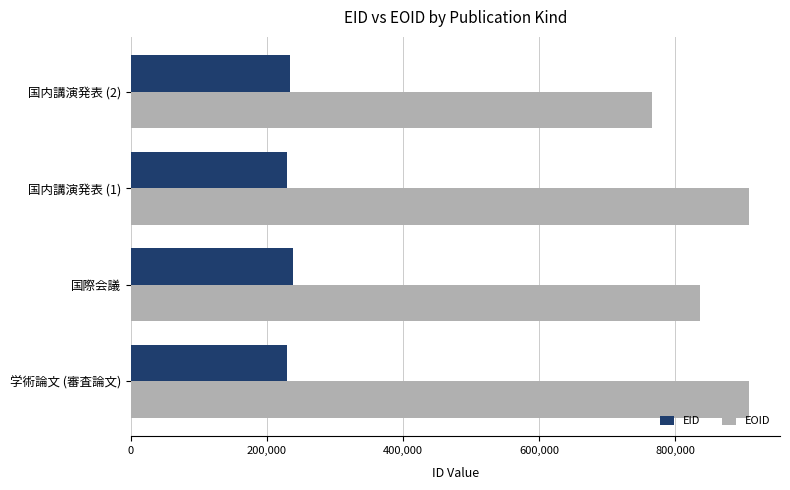

At 国際会議, list the series in order from largest to smallest.

EOID, EID